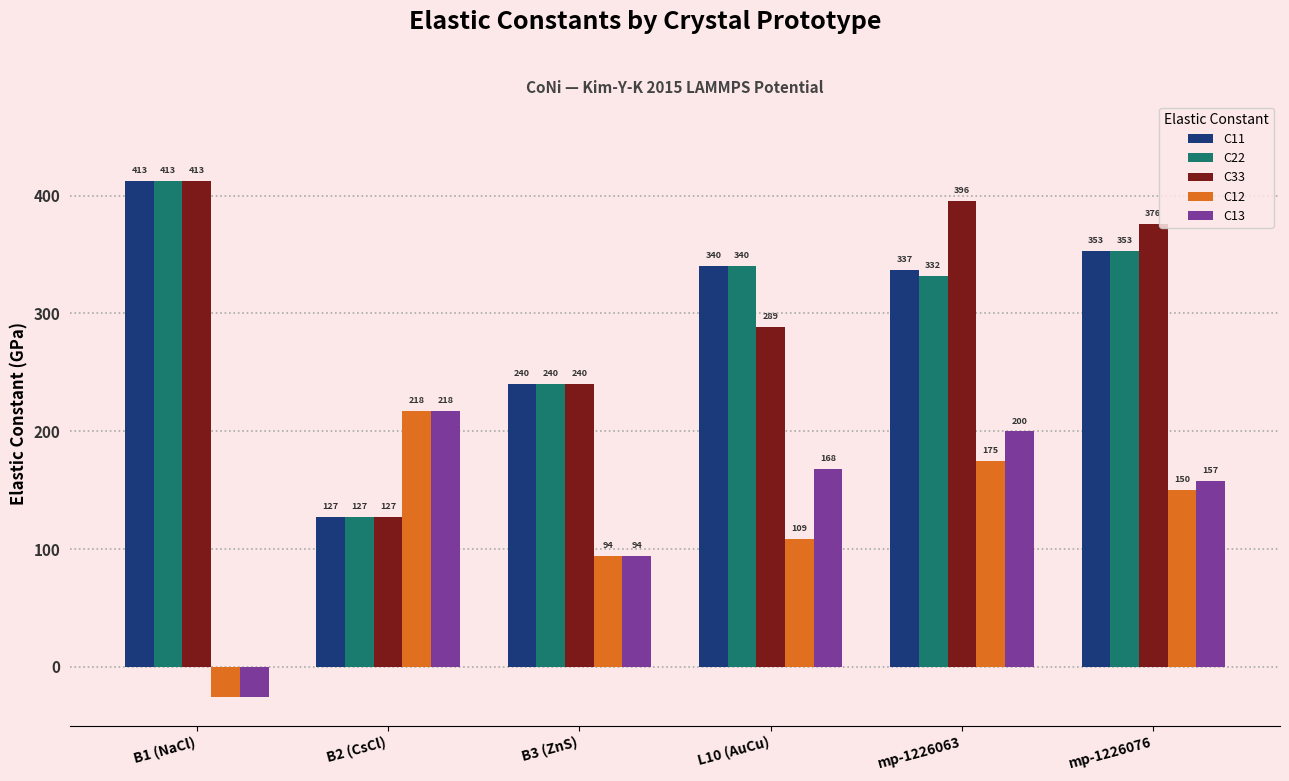

Are the bars horizontal?

No